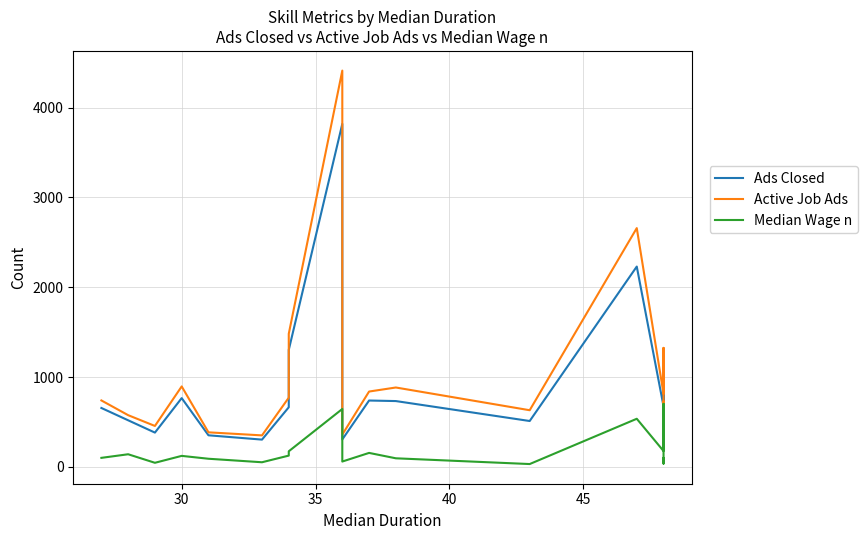

Which series has the largest range (max minus min)?

Active Job Ads